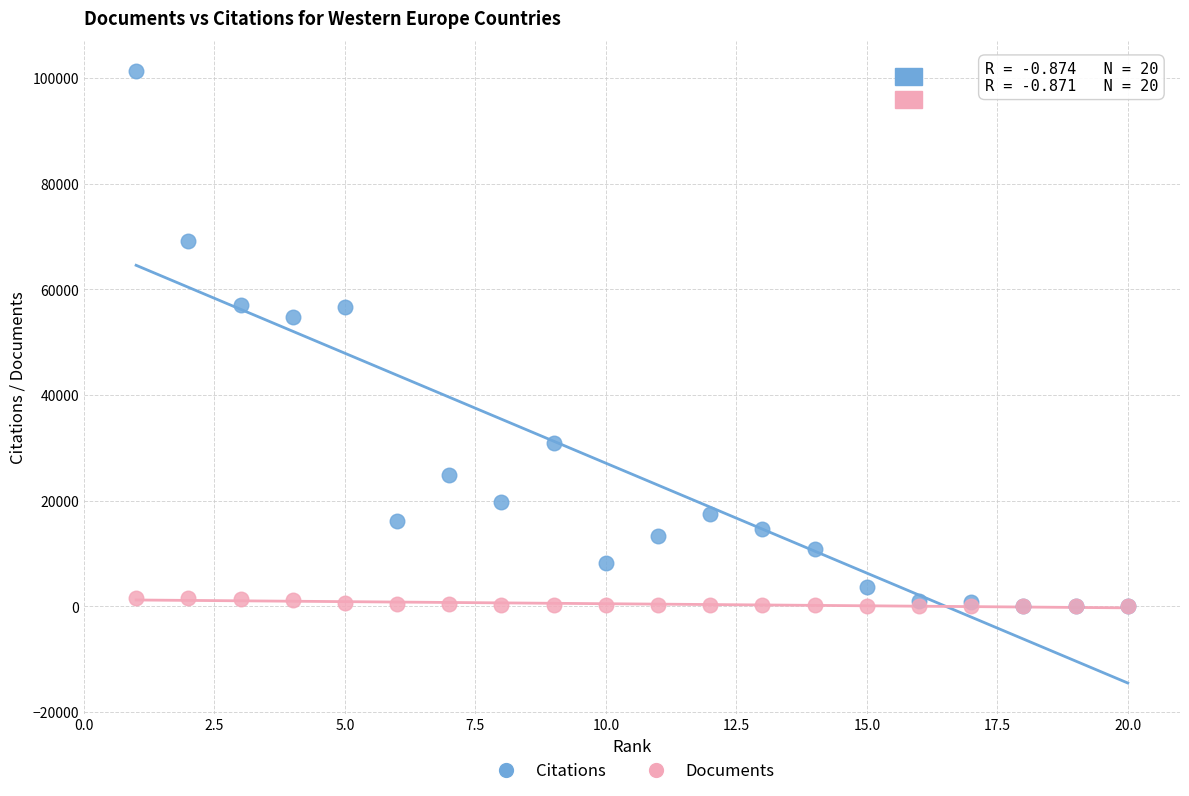

What are all the series names shown in the legend?

Citations, Documents